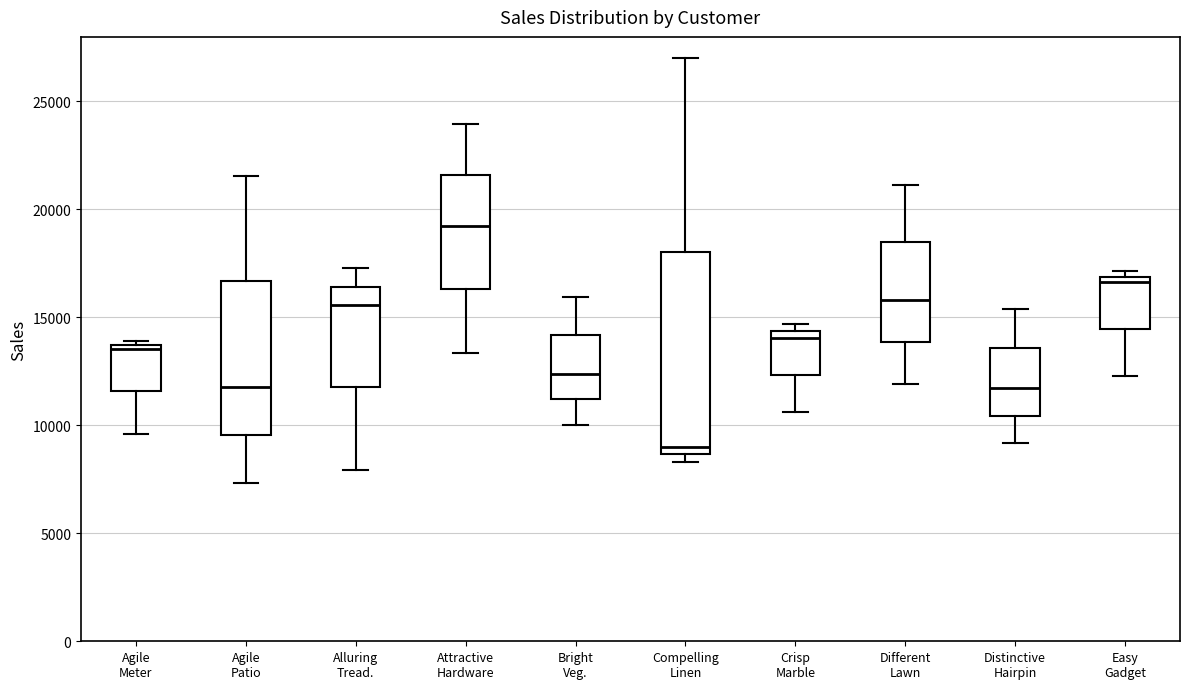

Where is the lower edge of the box for Agile Meter on the y-axis? The values are not printed on the chart, so give them approximately, as read against the axis.

11500